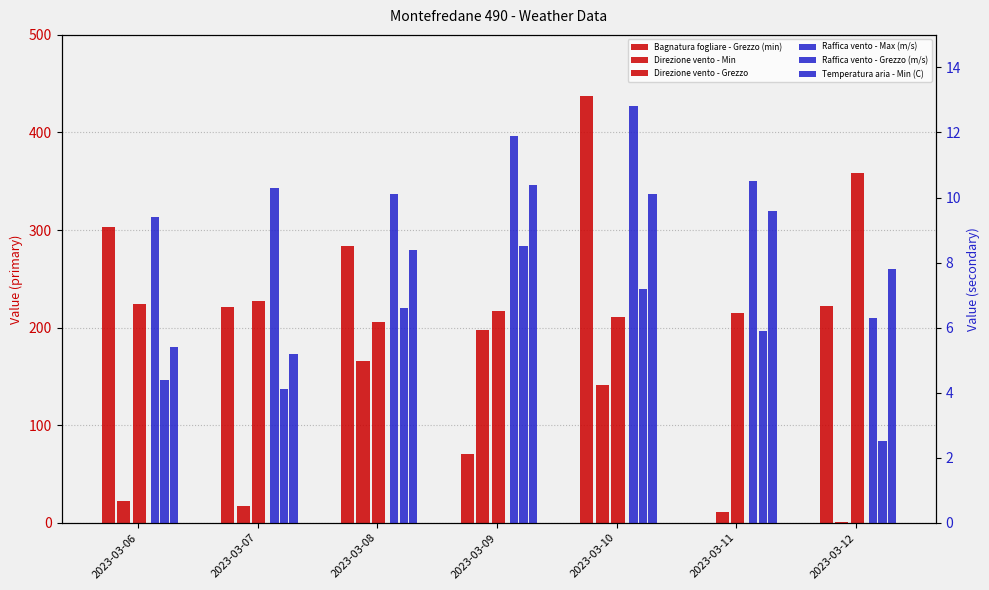

What is the difference between the second highest and minimum values in the Raffica vento - Max (m/s) series?

5.6